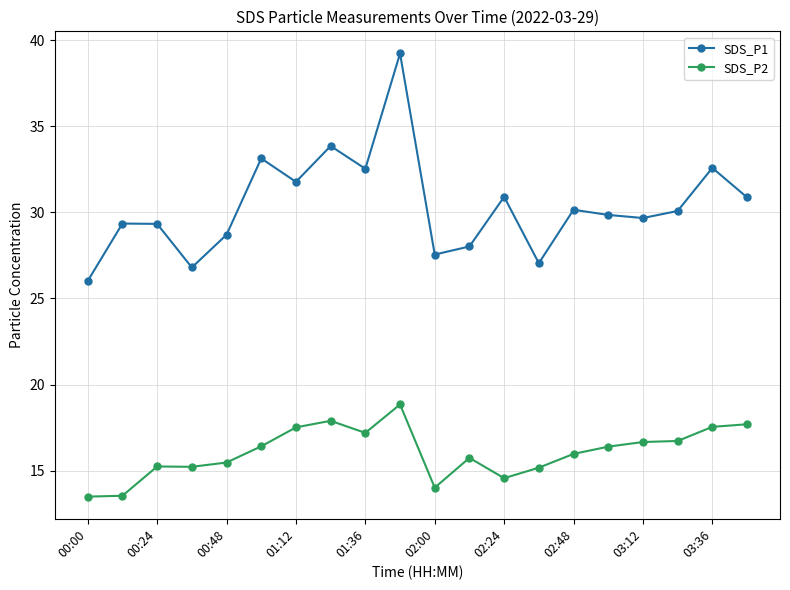

At how many categories does at least one series exceed 24?

20